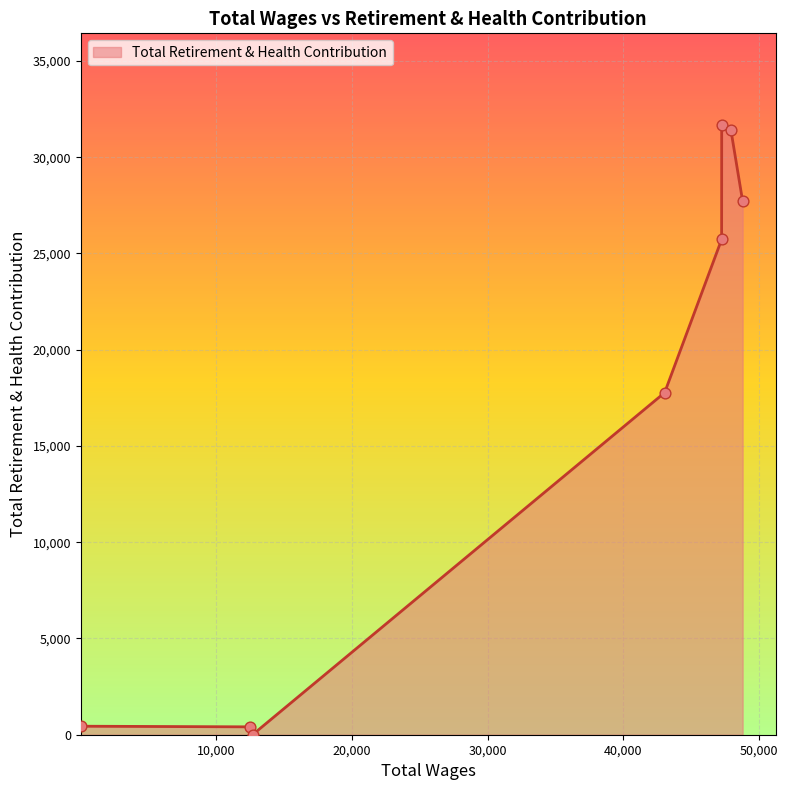

How many interior local valleys (lower than both neighbors) does the data have?

1